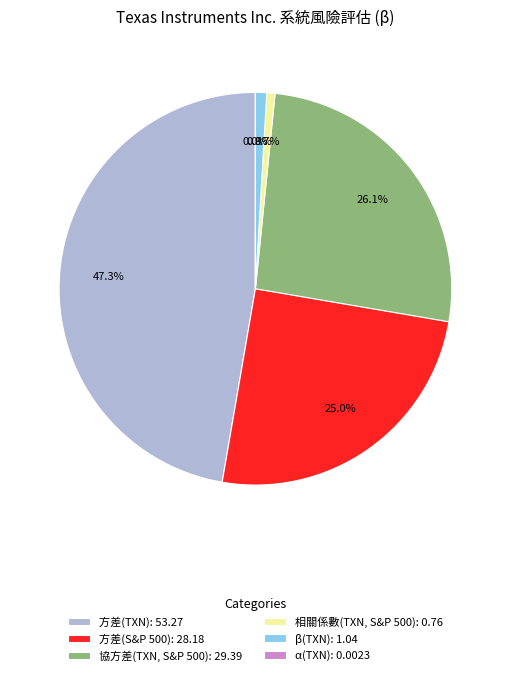

Is 方差(TXN): 53.27 the majority of the pie?

No